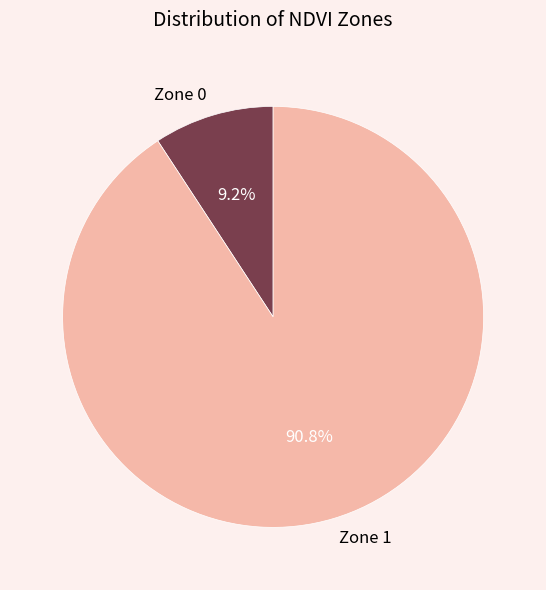

What percentage do Zone 0 and Zone 1 together represent?

100.0%